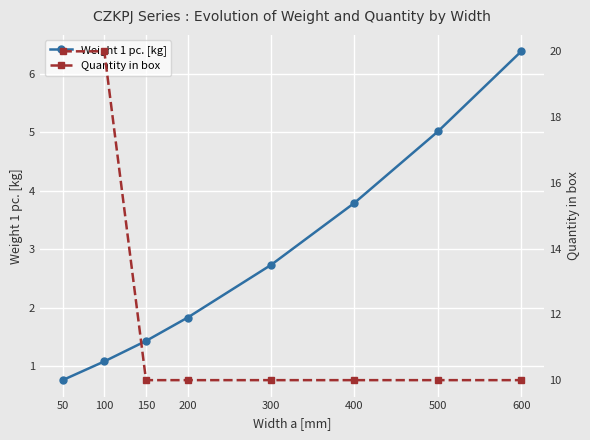

Reading left to right, transcribe all the data shown in this chart.

Weight 1 pc. [kg]: 0.8	1.1	1.4	1.8	2.7	3.8	5.0	6.4
Quantity in box: 20.0	20.0	10.0	10.0	10.0	10.0	10.0	10.0